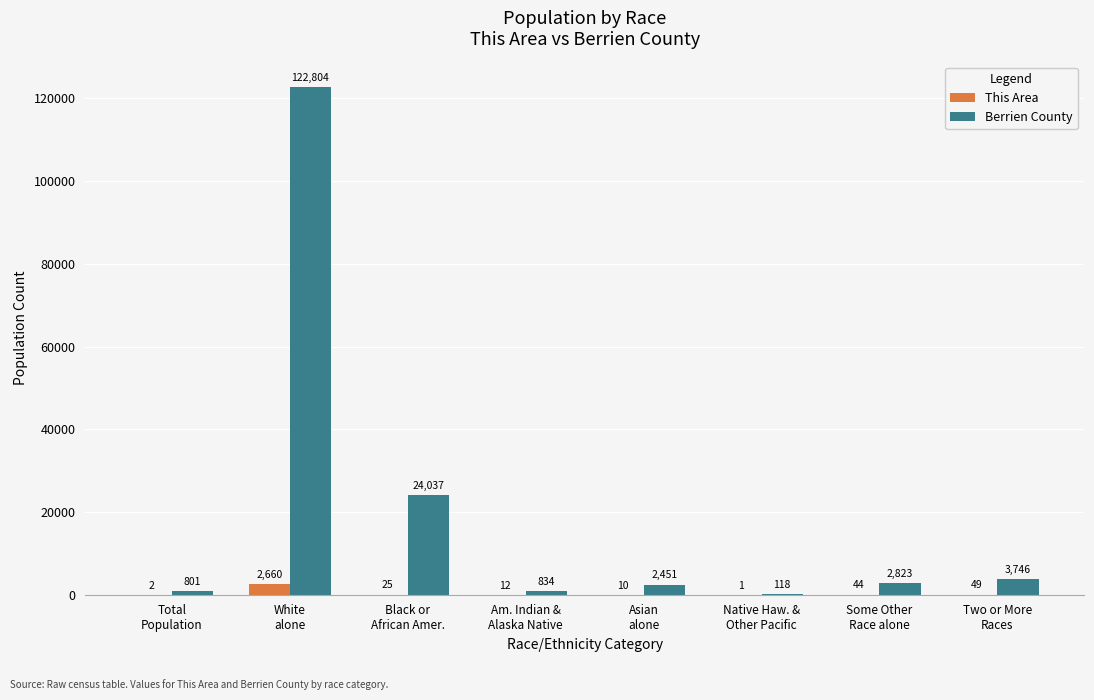

Reading left to right, list all the values displayed in this chart.

This Area: 2	2660	25	12	10	1	44	49
Berrien County: 801	122804	24037	834	2451	118	2823	3746